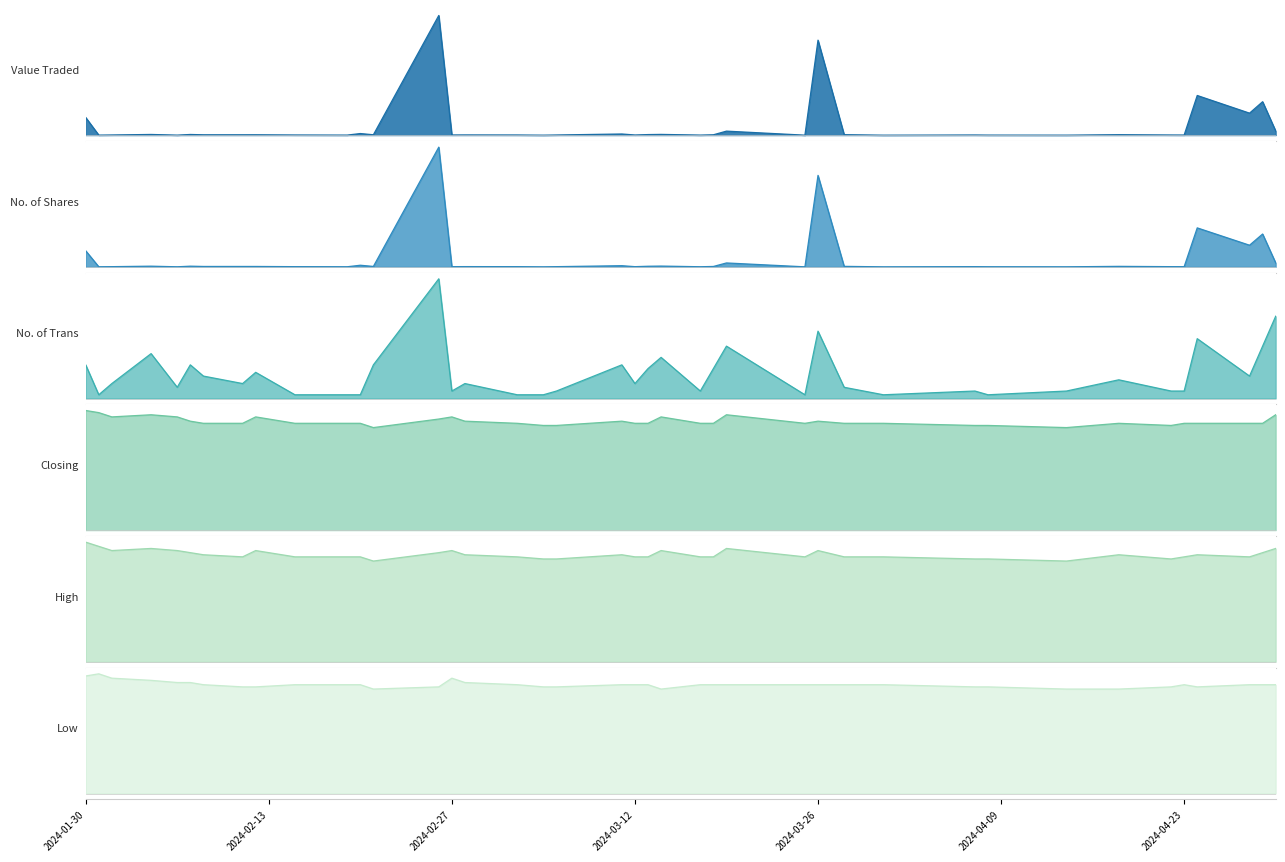

Is it true that No. of Shares equals 30316.2 at 0?

False